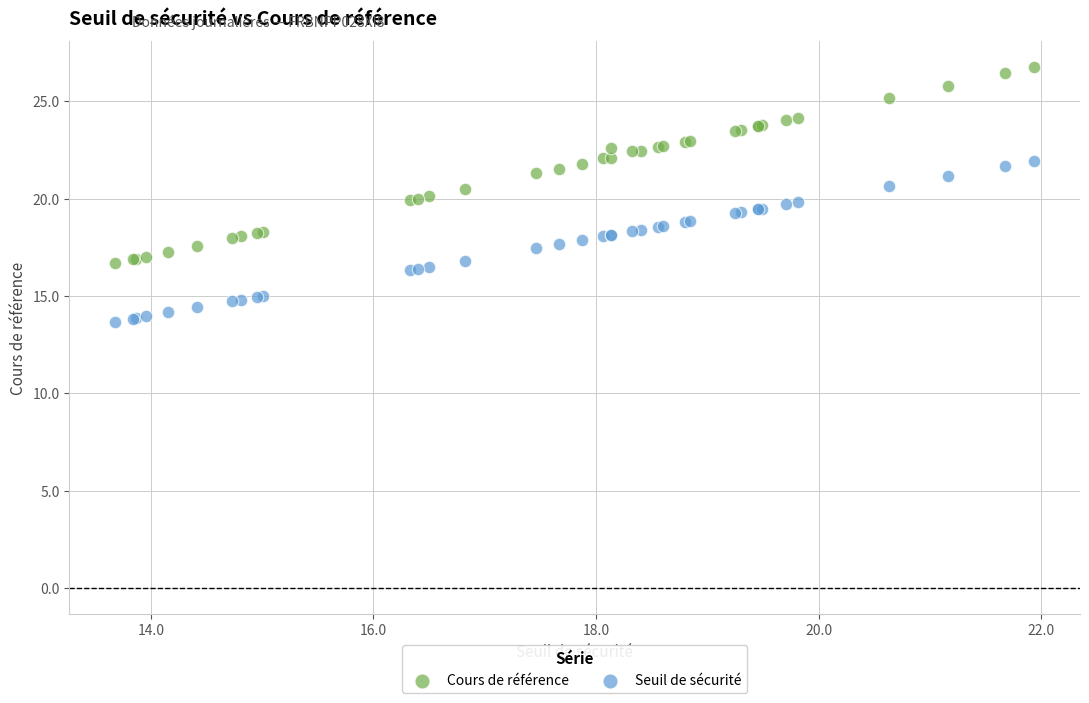

What are all the series names shown in the legend?

Cours de référence, Seuil de sécurité